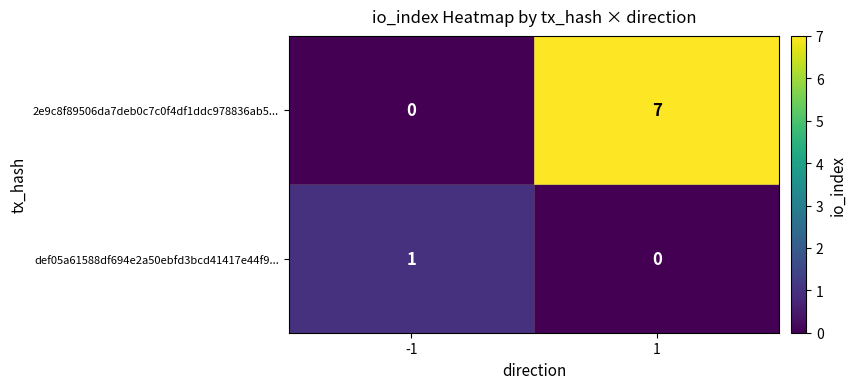

Which series has the widest spread of values?

2e9c8f89506da7deb0c7c0f4df1ddc978836ab5...